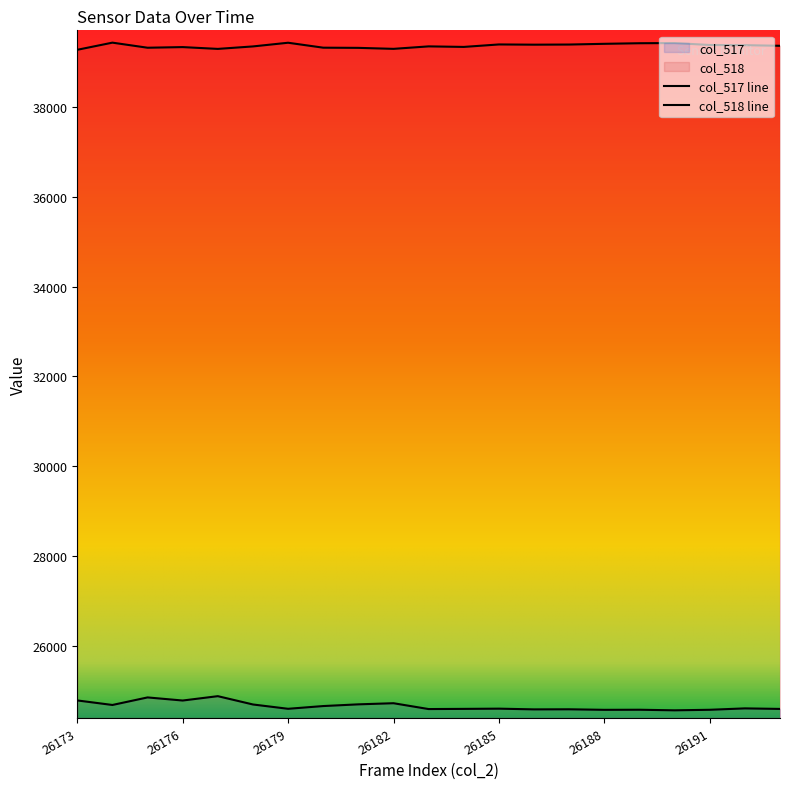

What is the sum of all col_518 values?

826453